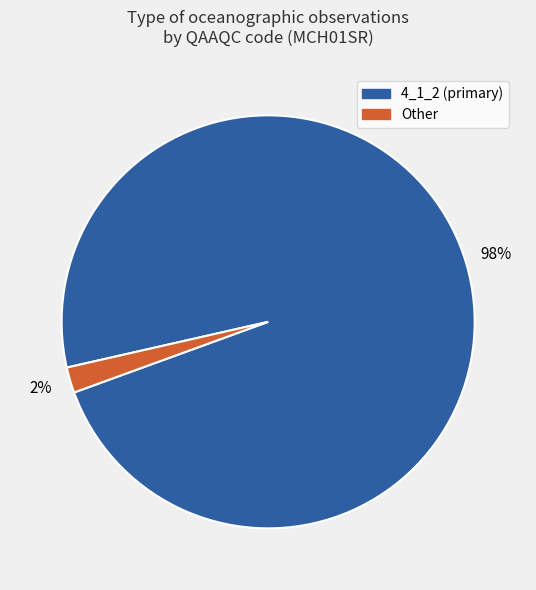

To the nearest percent, what is the average slice percentage?

50%